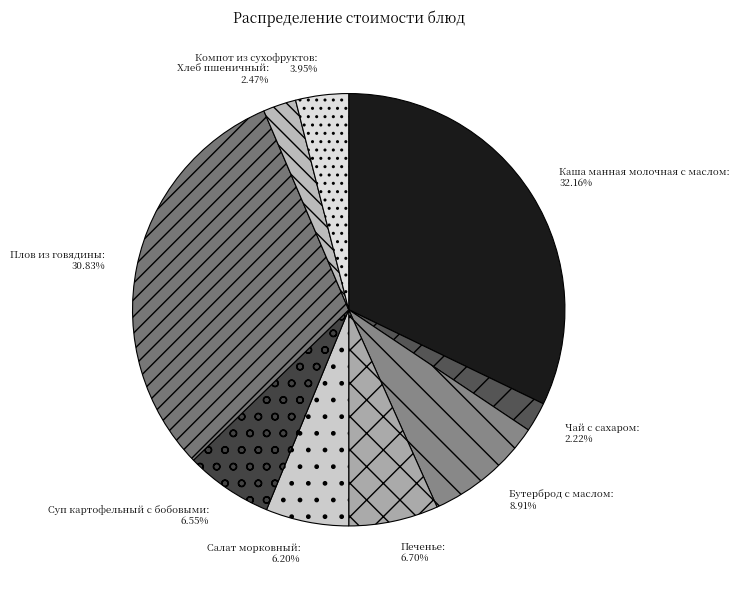

To the nearest percent, what is the combined percentage of Бутерброд с маслом and Хлеб пшеничный?

11%